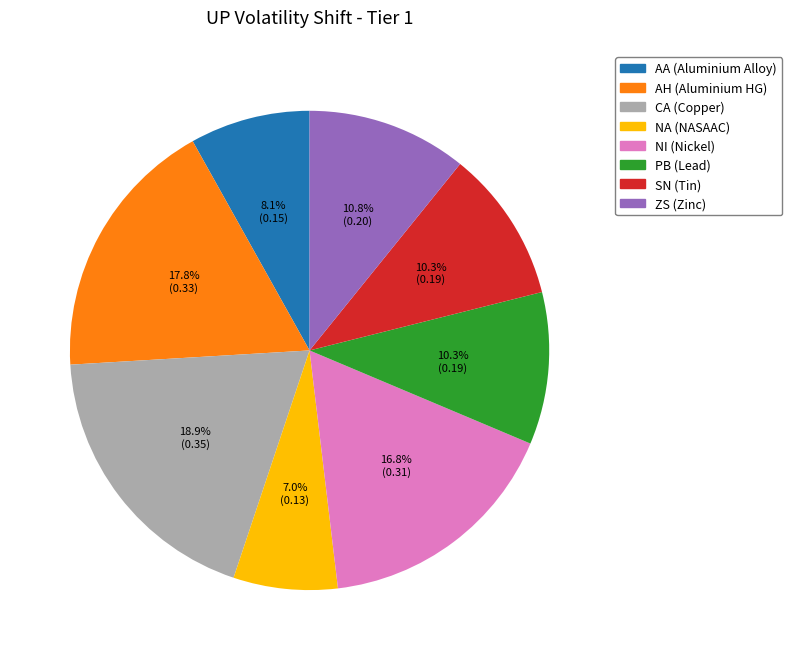

What portion of the pie excludes AA?

91.9%